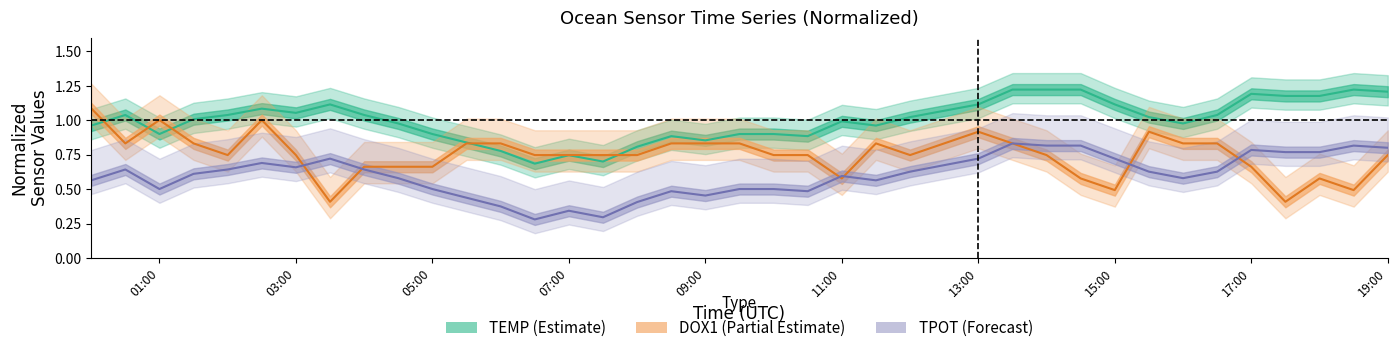

What is the maximum value shown in the chart?

1.2